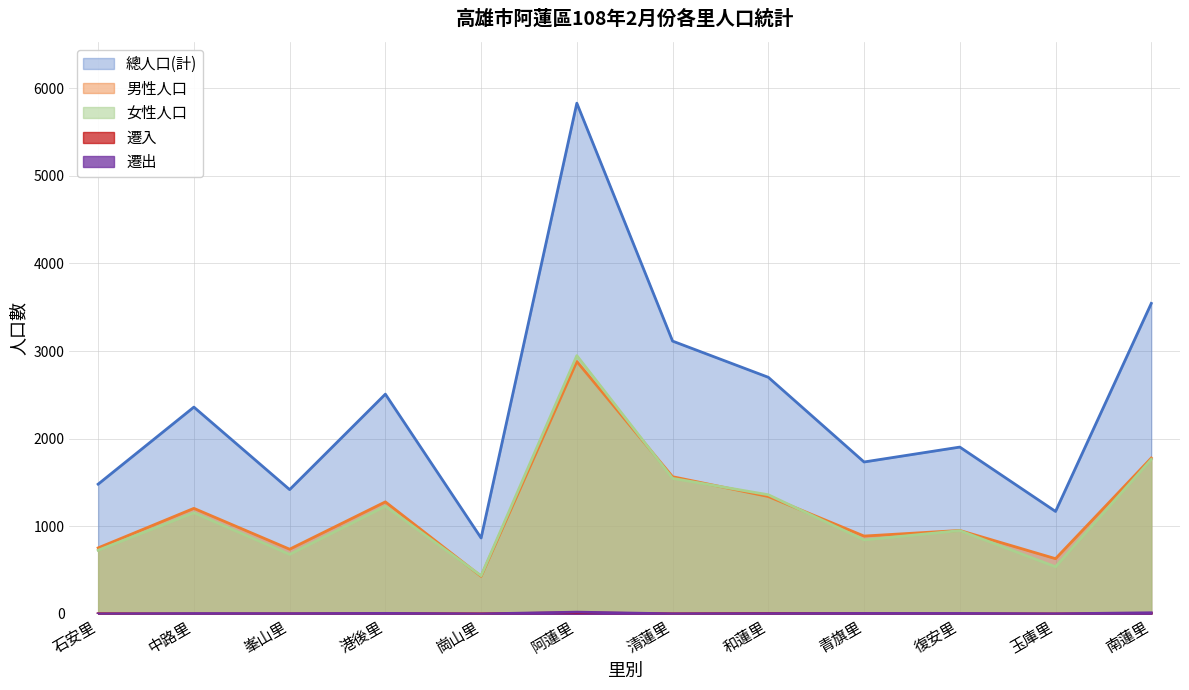

How many lines are shown in the chart?

5